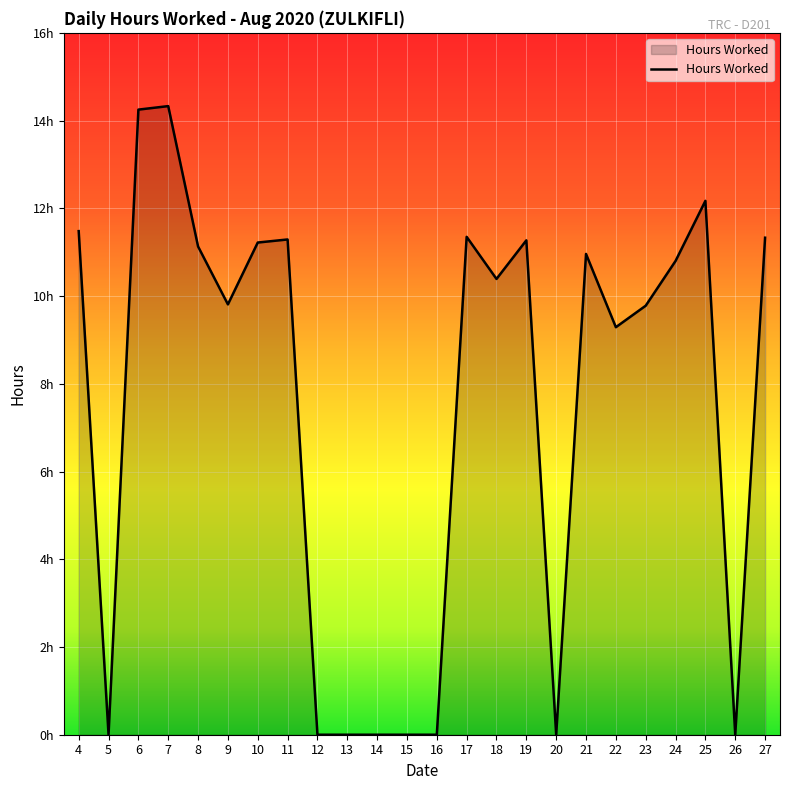

What is the difference between the values at 11 and 23?

1.5